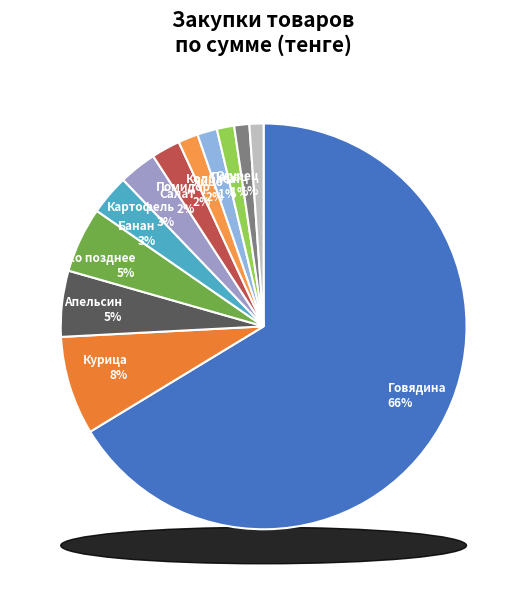

Does Говядина account for over 50% of the chart?

Yes